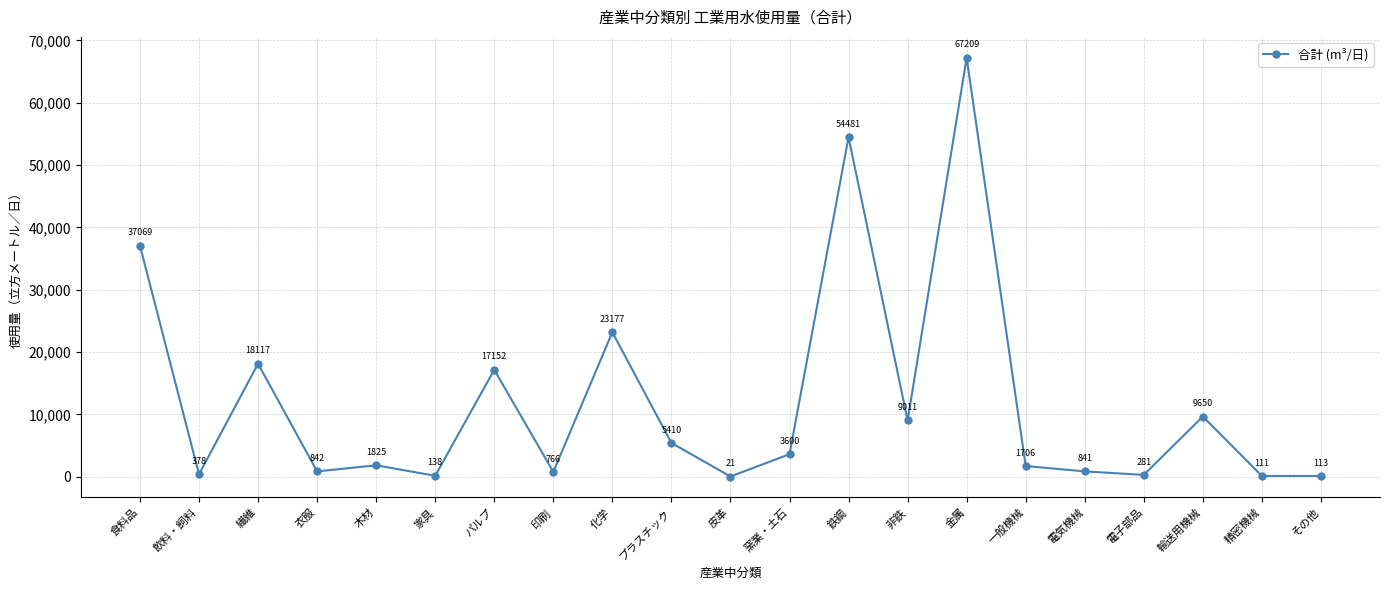

What is the maximum value shown in the chart?

67209